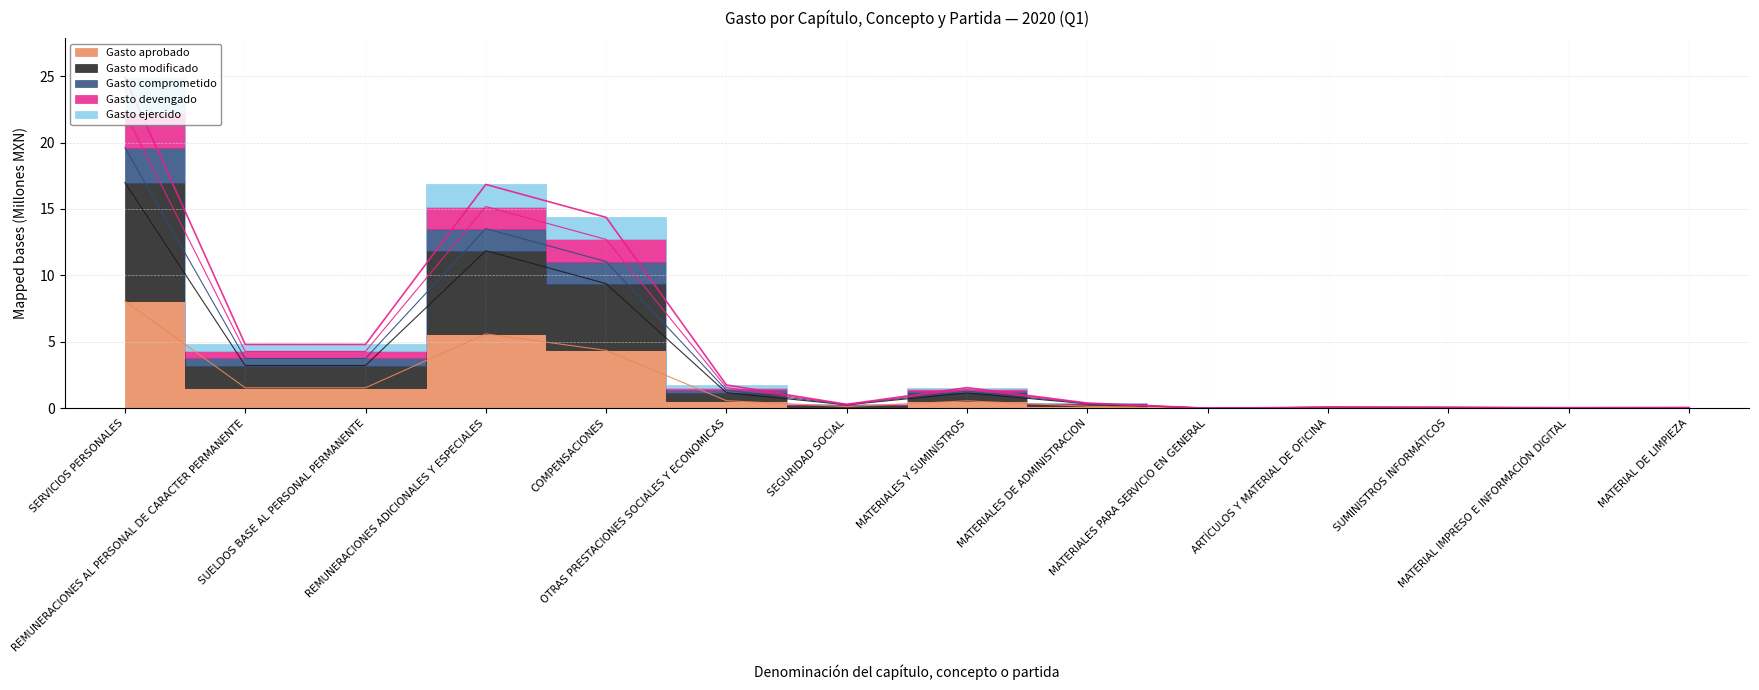

Where is the first local maximum for Gasto ejercido?

REMUNERACIONES ADICIONALES Y ESPECIALES